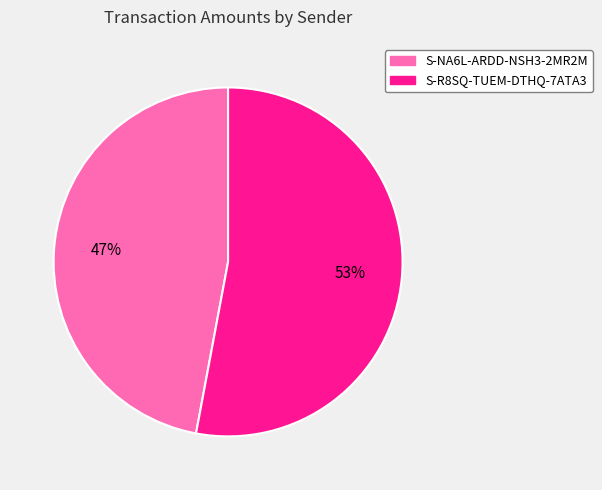

Do S-NA6L-ARDD-NSH3-2MR2M and S-R8SQ-TUEM-DTHQ-7ATA3 together represent more than half of the pie?

Yes